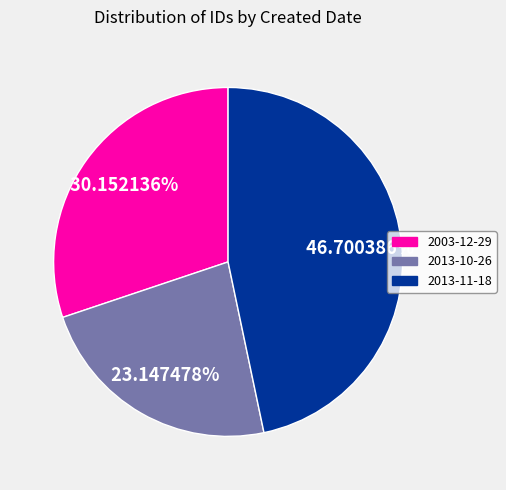

To the nearest percent, what is the average slice percentage?

33%